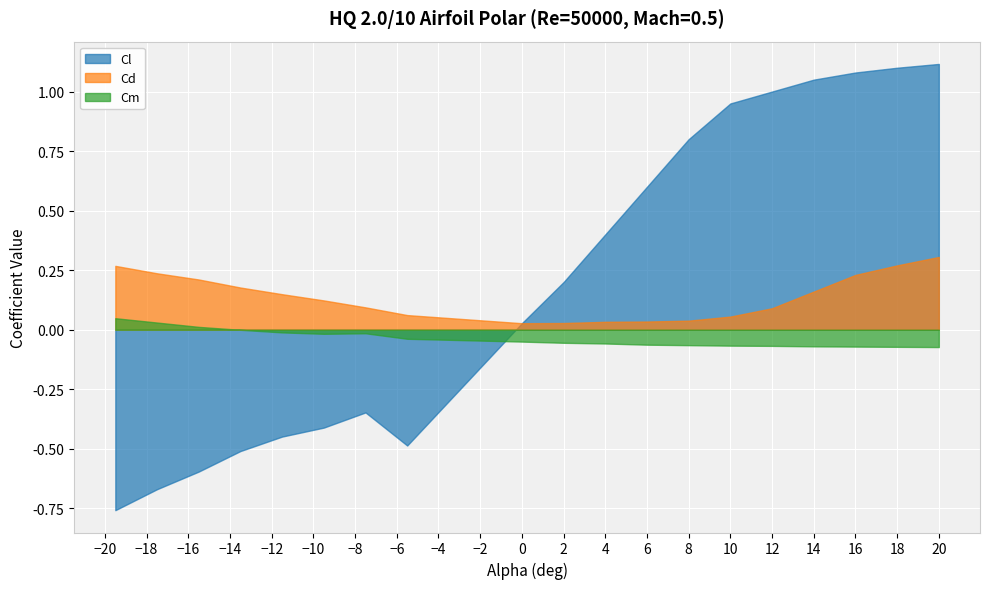

True or false: Cd has more than 2 interior local peaks.

False